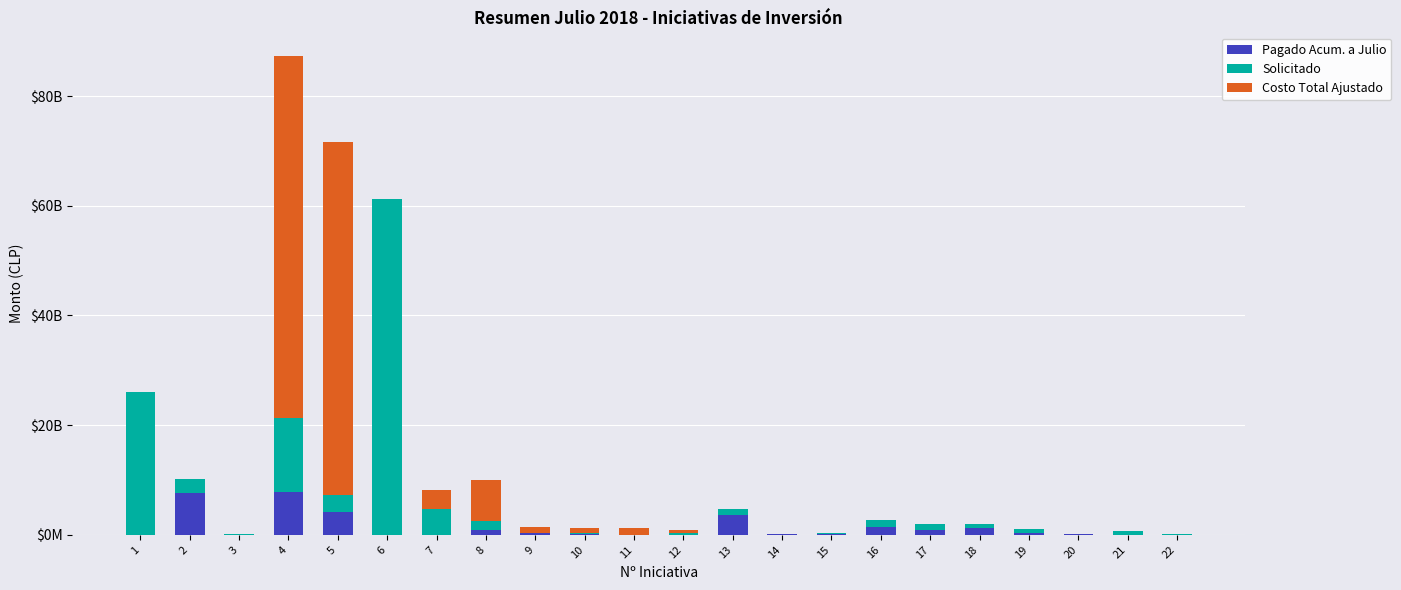

The value of Costo Total Ajustado at 10 is 446318341. True or false?

False